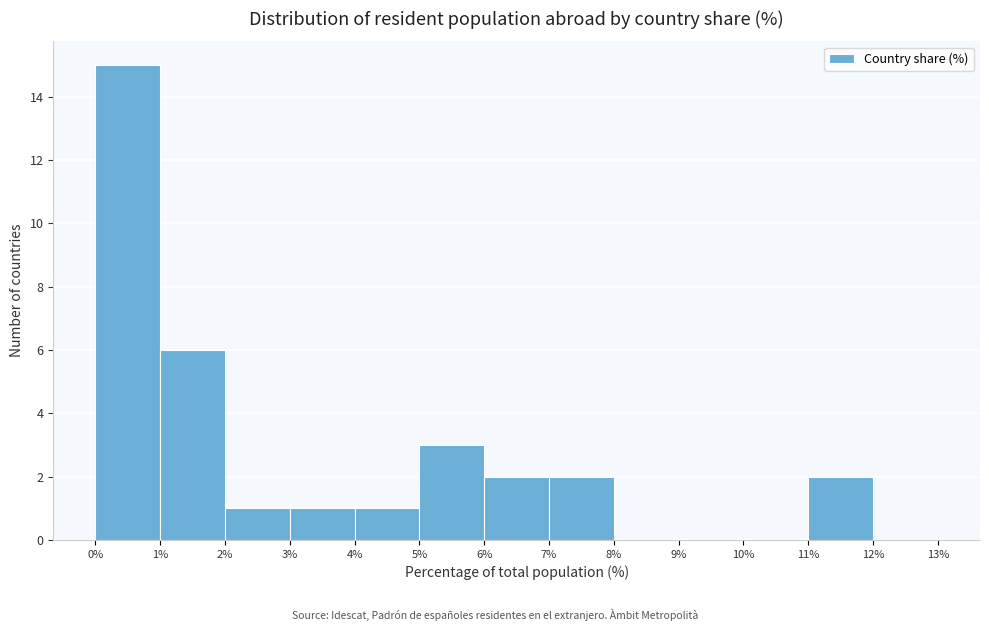

Reading left to right, list every bar in this chart as the range it spans on the x-axis followed by its height. The values are not printed on the chart, so give them approximately, as read against the axis.

0% to 1%: 15
1% to 2%: 6
2% to 3%: 1
3% to 4%: 1
4% to 5%: 1
5% to 6%: 3
6% to 7%: 2
7% to 8%: 2
8% to 9%: 0
9% to 10%: 0
10% to 11%: 0
11% to 12%: 2
12% to 13%: 0